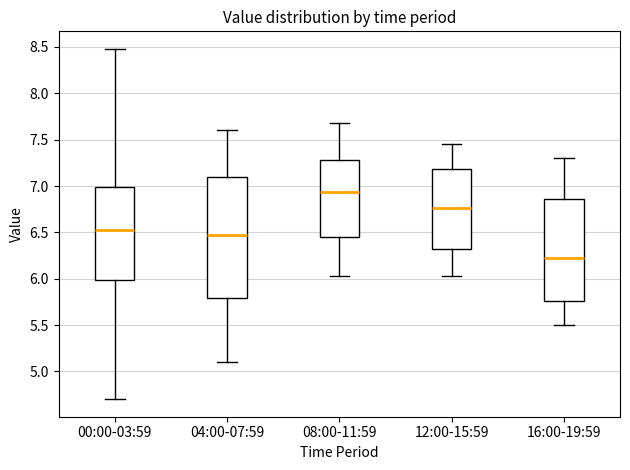

Reading left to right, transcribe this box plot: for each box, give where its median line is, the range the box spans, and where its two whiskers end, as read against the y-axis. The values are not printed on the chart, so give them approximately, as read against the axis.

00:00-03:59: median 6.55, box 6.00 to 7.00, whiskers 4.70 to 8.50
04:00-07:59: median 6.50, box 5.80 to 7.10, whiskers 5.10 to 7.60
08:00-11:59: median 6.95, box 6.45 to 7.30, whiskers 6.05 to 7.70
12:00-15:59: median 6.75, box 6.30 to 7.20, whiskers 6.05 to 7.45
16:00-19:59: median 6.25, box 5.75 to 6.85, whiskers 5.50 to 7.30